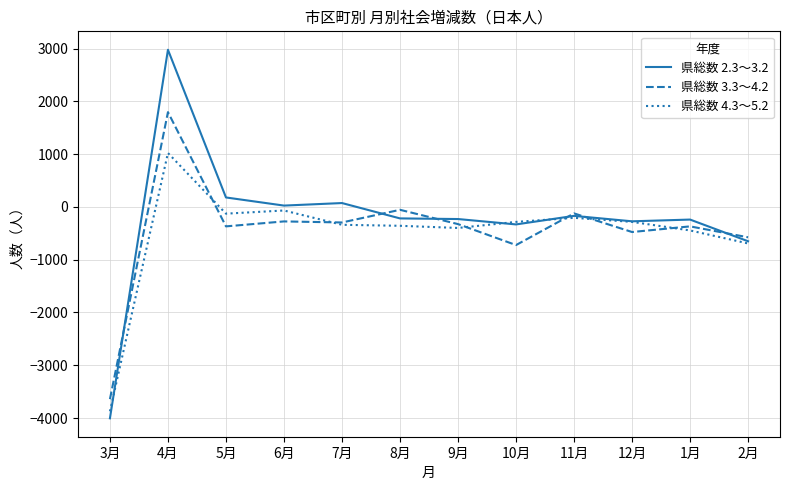

At which category is the sum across all series the highest?

4月